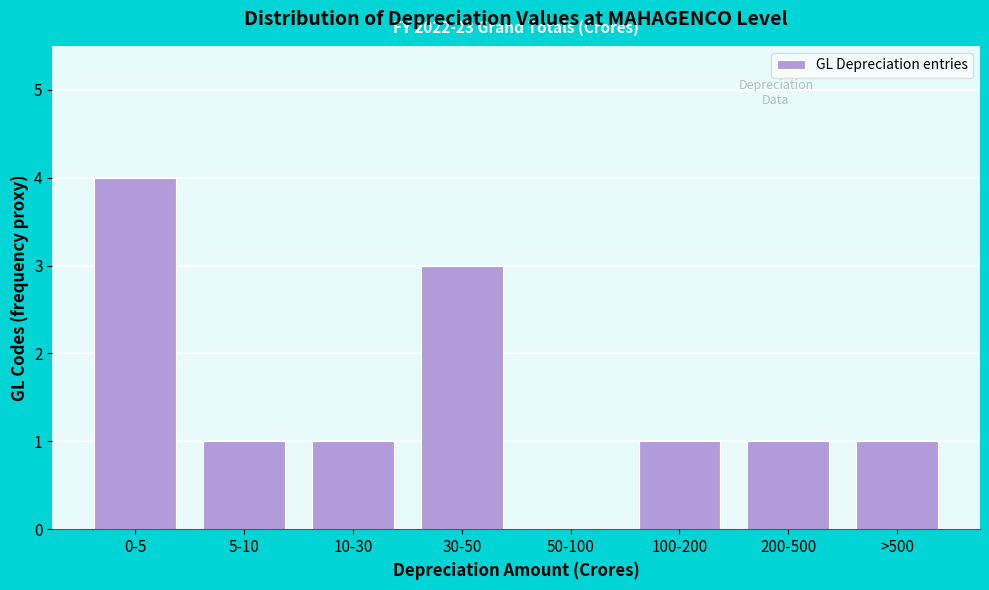

Reading right to left, what are all the values shown in this chart?

>500=1	200-500=1	100-200=1	50-100=0	30-50=3	10-30=1	5-10=1	0-5=4